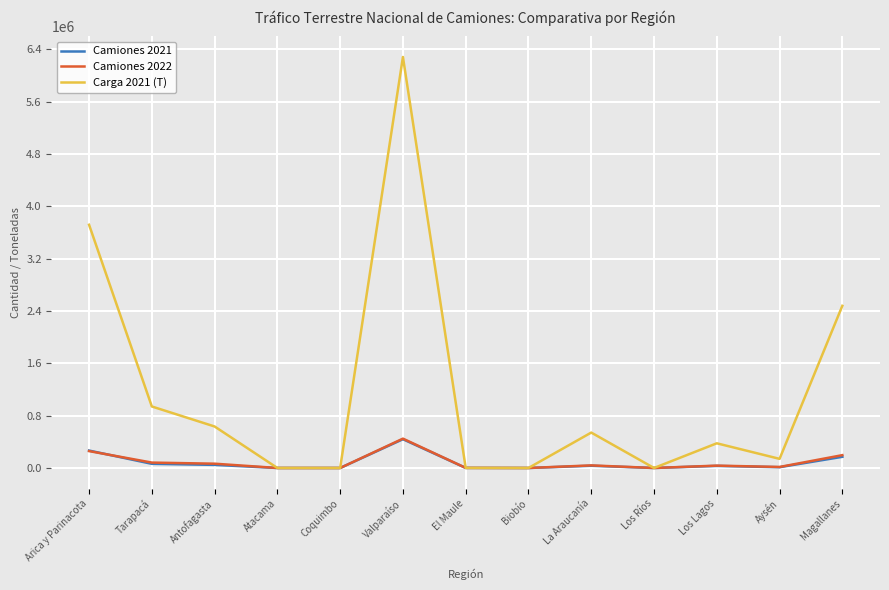

What is the maximum value for Carga 2021 (T)?

6282785